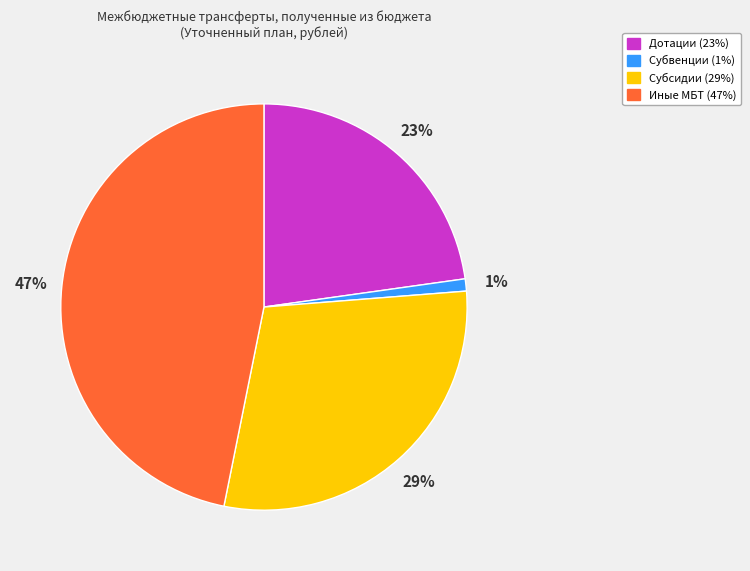

Combined, do Иные МБТ and Субвенции account for over 50%?

No